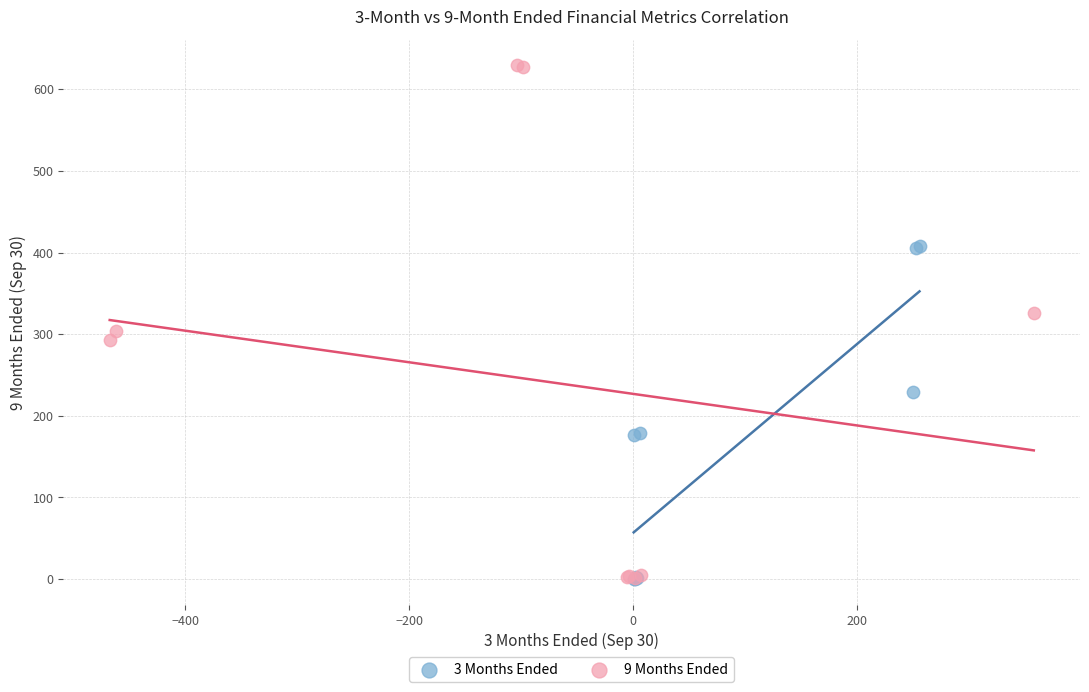

Which series contains the highest Y value?

9 Months Ended